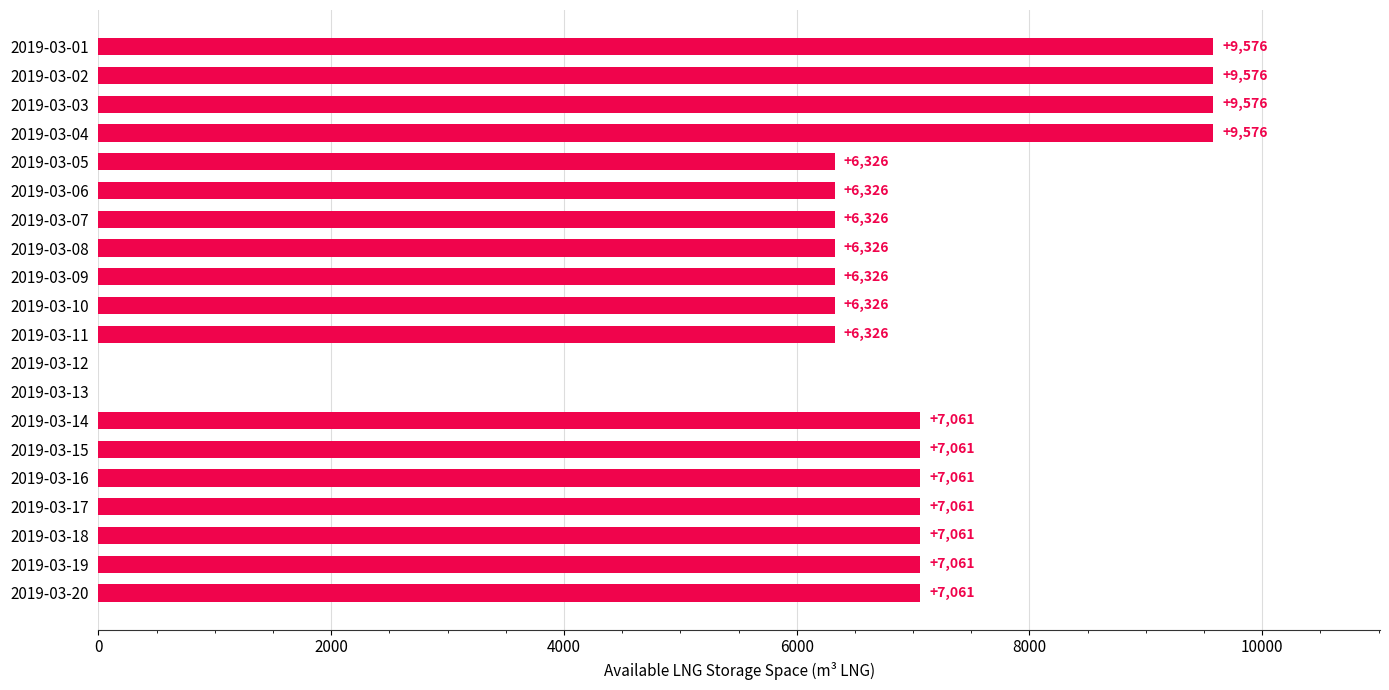

What is the sum of all values?

132013